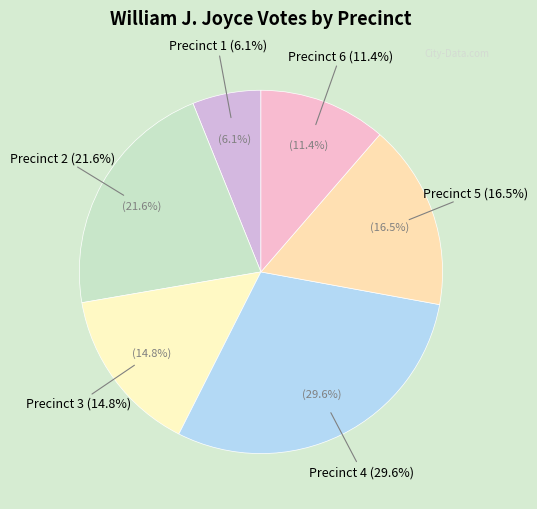

Does any single category account for the majority?

No